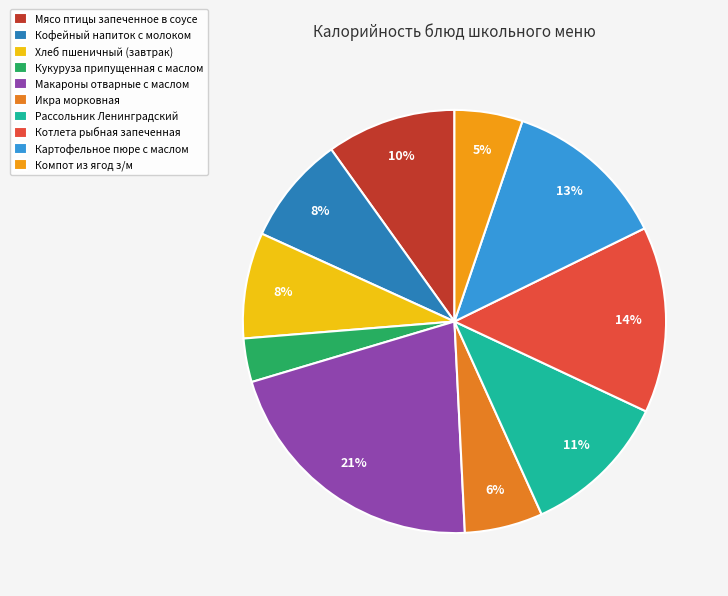

Combined, do Картофельное пюре с маслом and Мясо птицы запеченное в соусе account for over 50%?

No